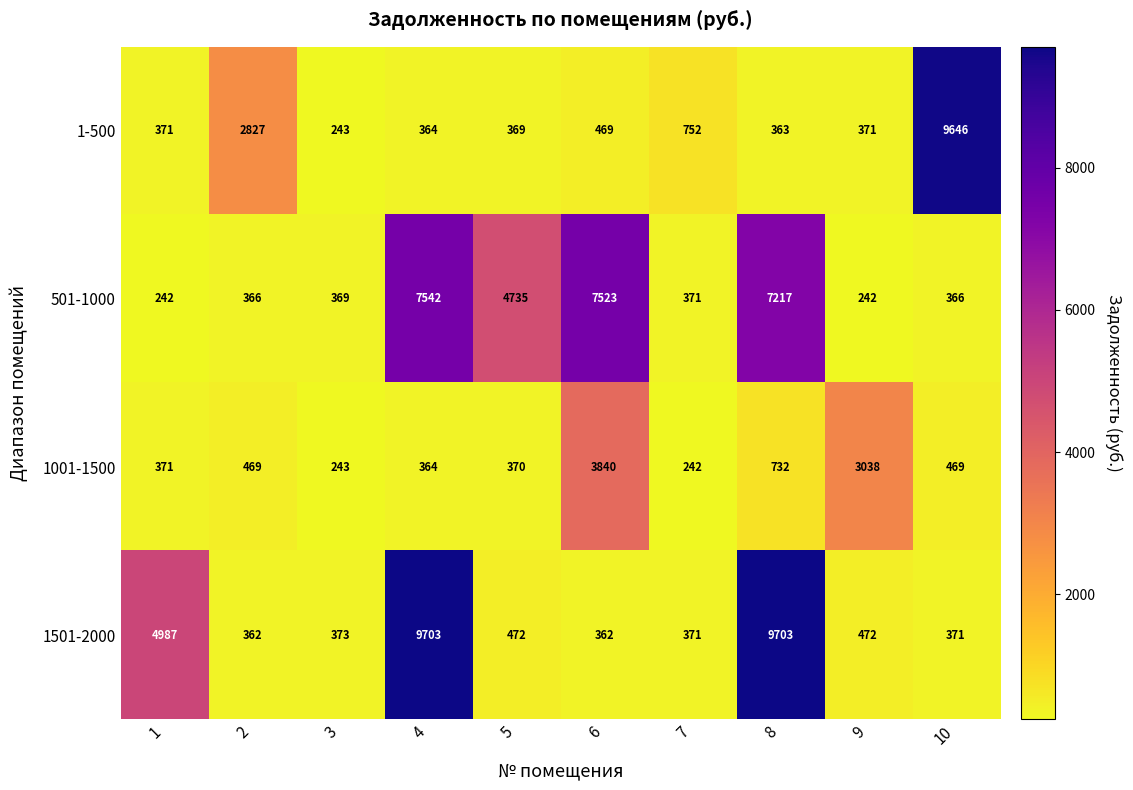

What is the difference between the 1001-1500 values at 2 and 4?

105